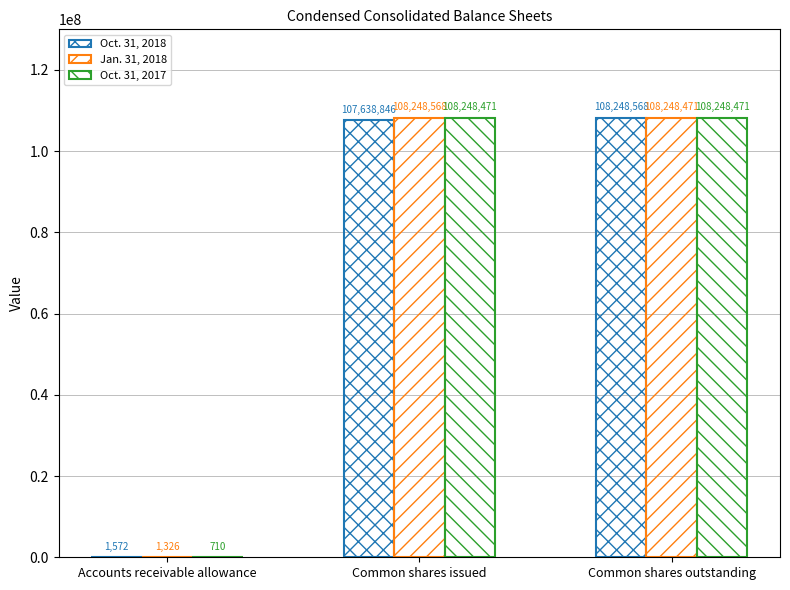

Reading left to right, transcribe all the data shown in this chart.

Oct. 31, 2018: 1572	107638846	108248568
Jan. 31, 2018: 1326	108248568	108248471
Oct. 31, 2017: 710	108248471	108248471